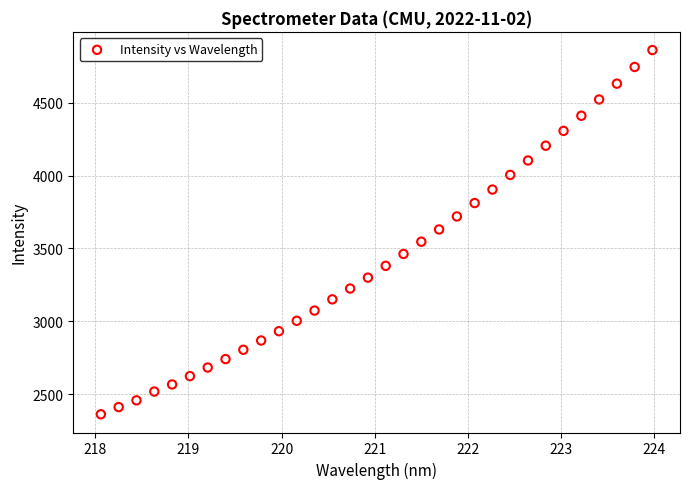

What is the range of Y values (max minus min)?

2499.9